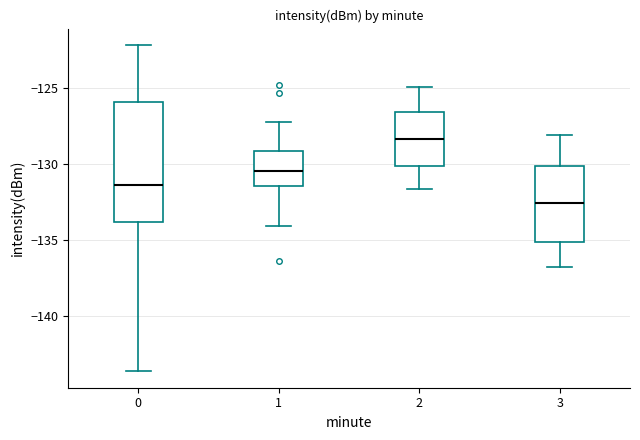

Reading left to right, read every box against the y-axis: the position of its median line, the range the box covers, and the ends of its whiskers. The values are not printed on the chart, so give them approximately, as read against the axis.

0: median -131.5, box -134.0 to -126.0, whiskers -143.5 to -122.0
1: median -130.5, box -131.5 to -129.0, whiskers -134.0 to -127.0
2: median -128.5, box -130.0 to -126.5, whiskers -131.5 to -125.0
3: median -132.5, box -135.0 to -130.0, whiskers -137.0 to -128.0